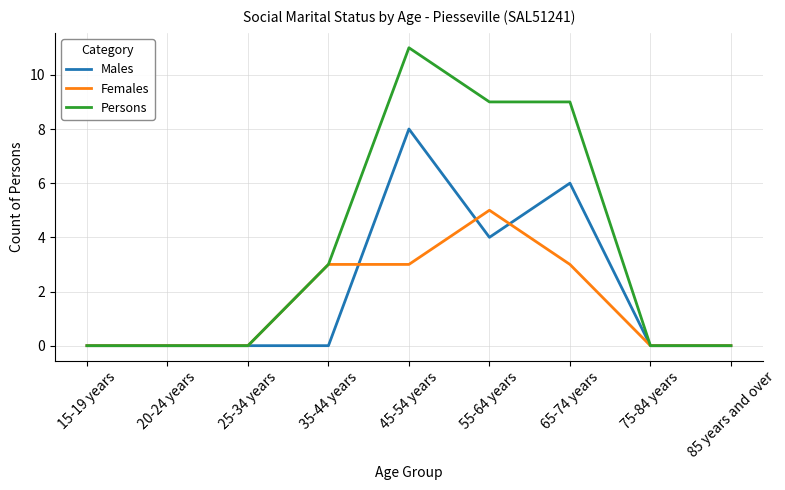

How many lines are shown in the chart?

3